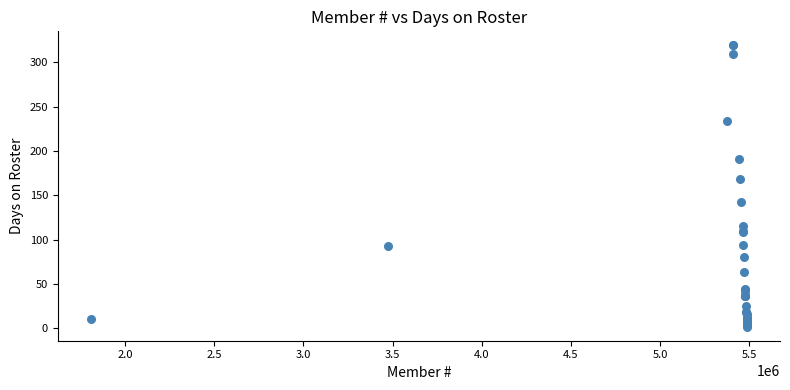

What Y value in the scatter plot is closest to 160?

168